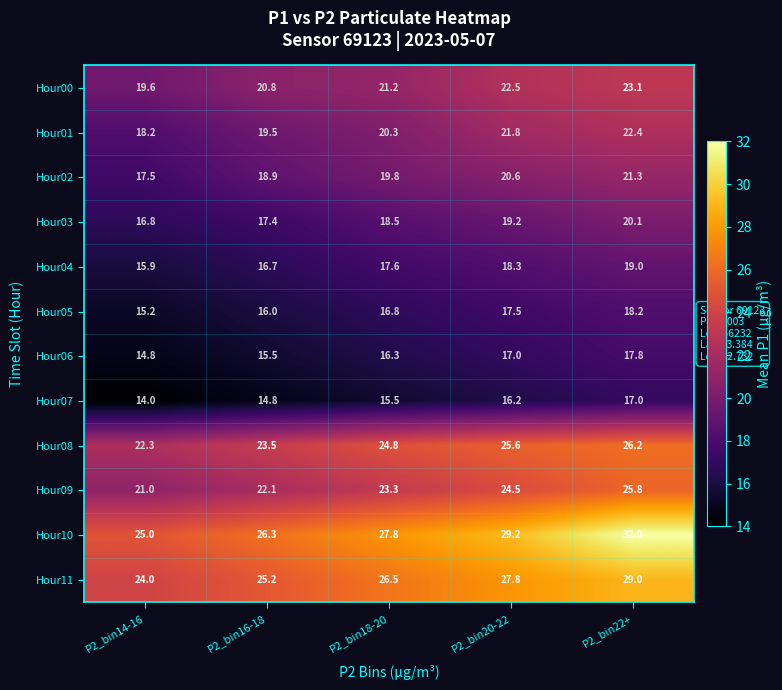

What is the maximum value shown in the chart?

32.0